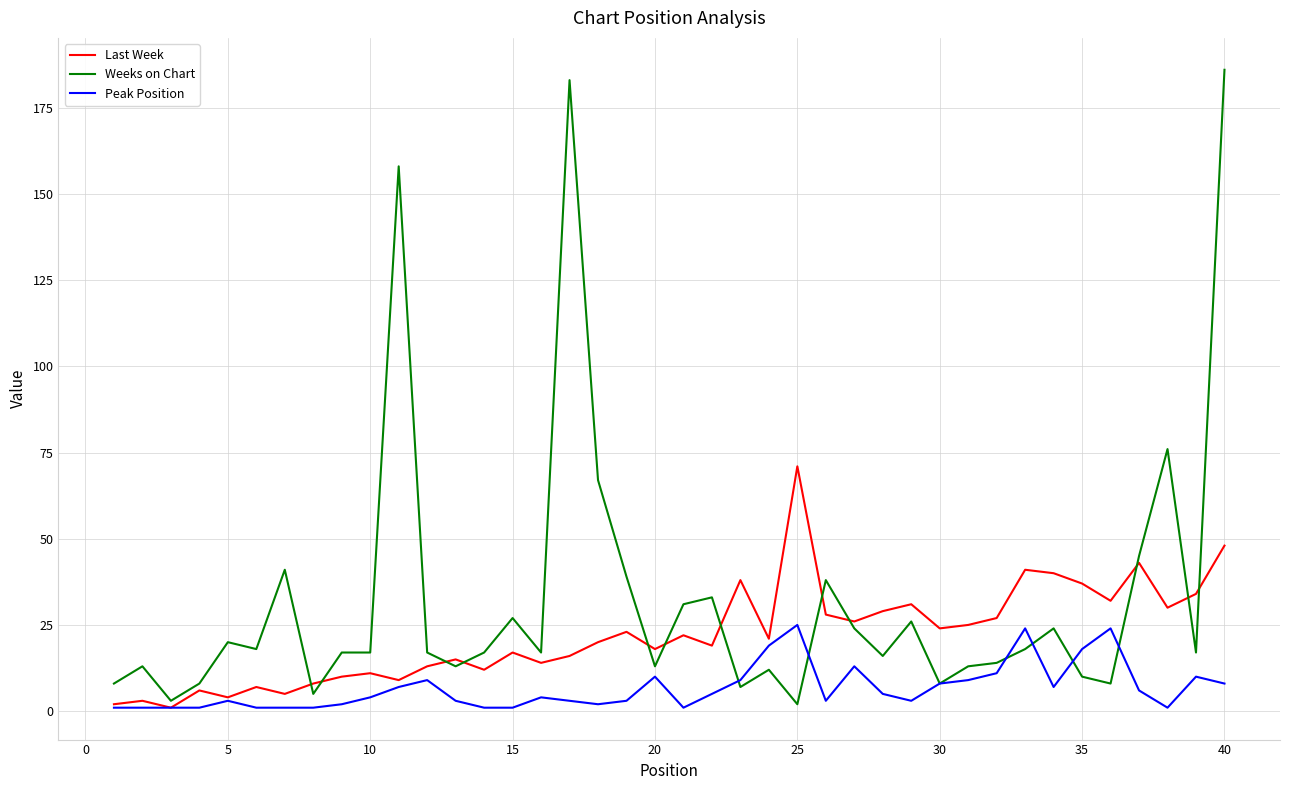

Reading right to left, what are all the values shown in this chart?

Last Week: 48	34	30	43	32	37	40	41	27	25	24	31	29	26	28	71	21	38	19	22	18	23	20	16	14	17	12	15	13	9	11	10	8	5	7	4	6	1	3	2
Weeks on Chart: 186	17	76	45	8	10	24	18	14	13	8	26	16	24	38	2	12	7	33	31	13	39	67	183	17	27	17	13	17	158	17	17	5	41	18	20	8	3	13	8
Peak Position: 8	10	1	6	24	18	7	24	11	9	8	3	5	13	3	25	19	9	5	1	10	3	2	3	4	1	1	3	9	7	4	2	1	1	1	3	1	1	1	1